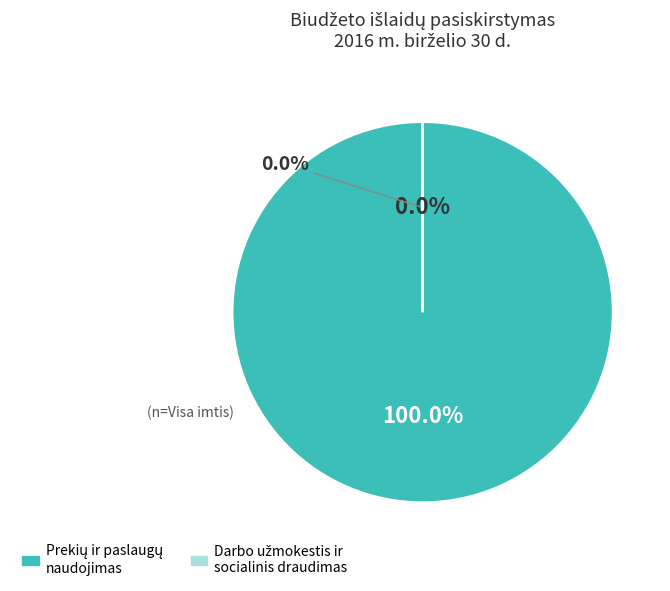

To the nearest percent, what is the average slice percentage?

50%